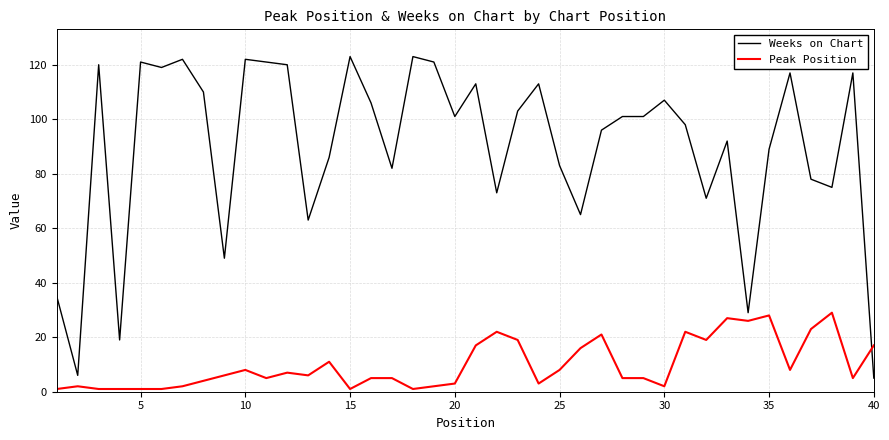

After their last crossing, which series has the higher values: Peak Position or Weeks on Chart?

Peak Position